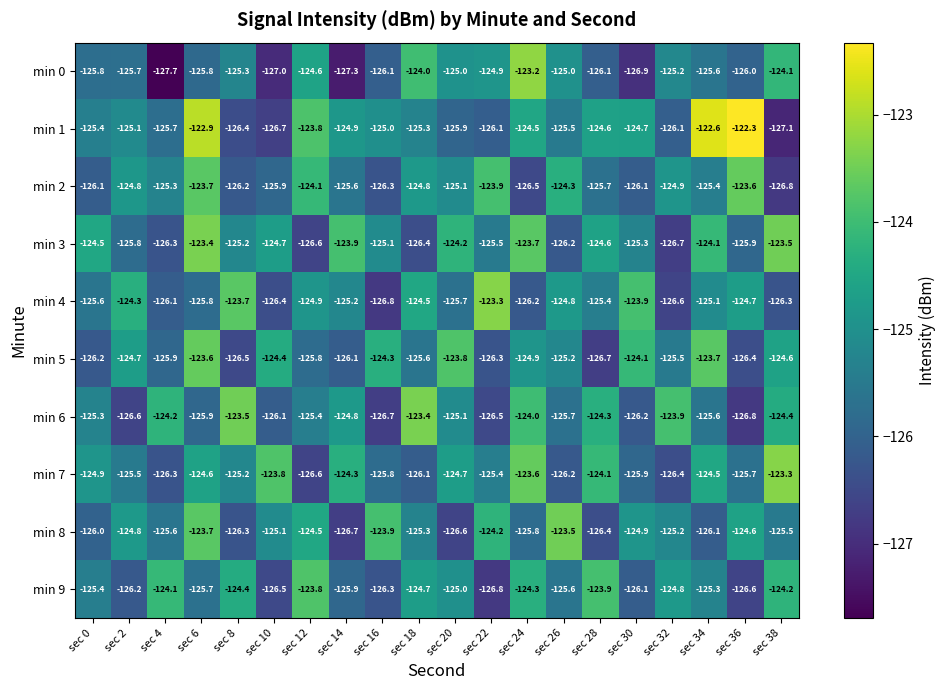

Is the value of min 5 at sec 14 greater than the value of min 1 at sec 30?

No